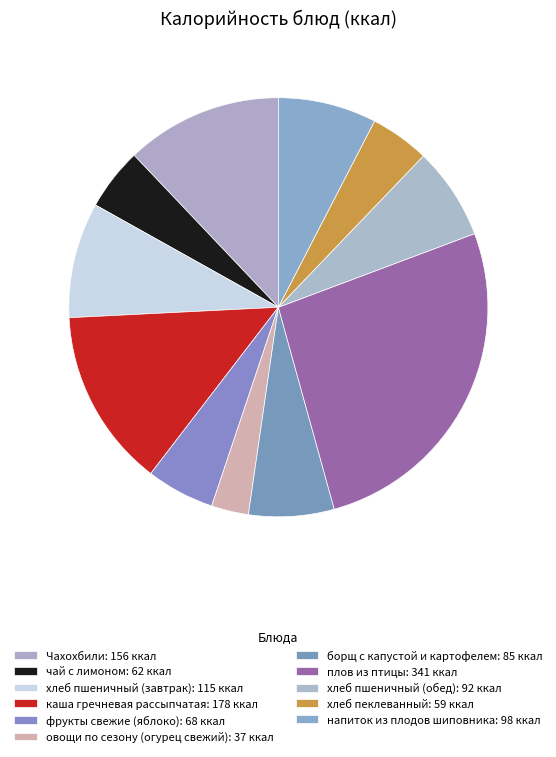

The фрукты свежие (яблоко) slice represents 5% of the pie. True or false?

True